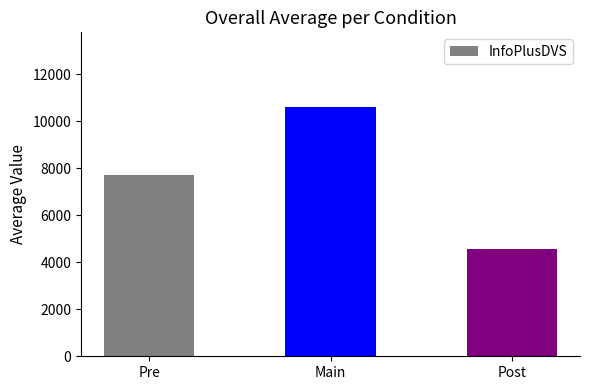

What is the difference between the maximum and minimum values?

6019.5